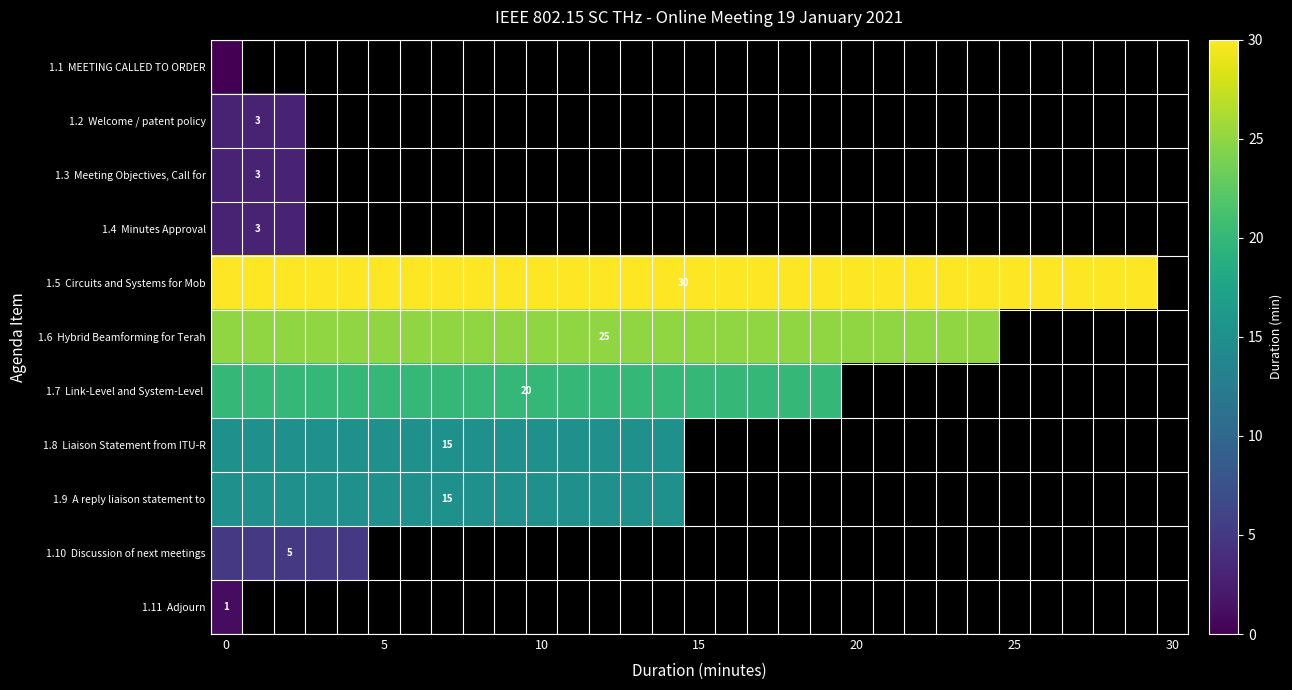

What is the minimum value for 1.11 Adjourn?

1.0